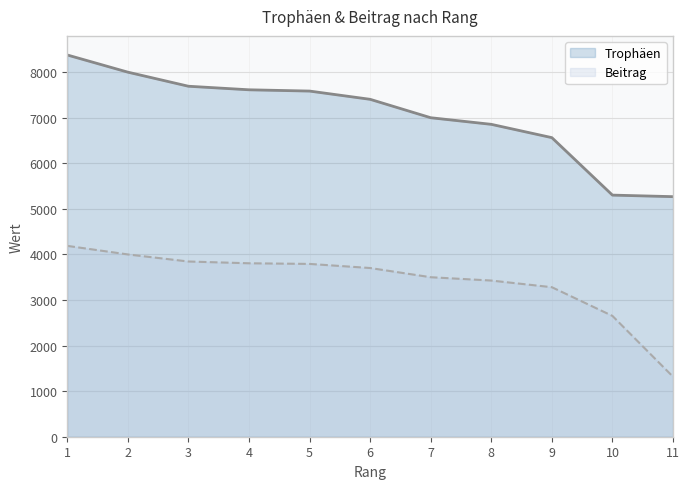

The Beitrag series shows 1642 at 8. True or false?

False